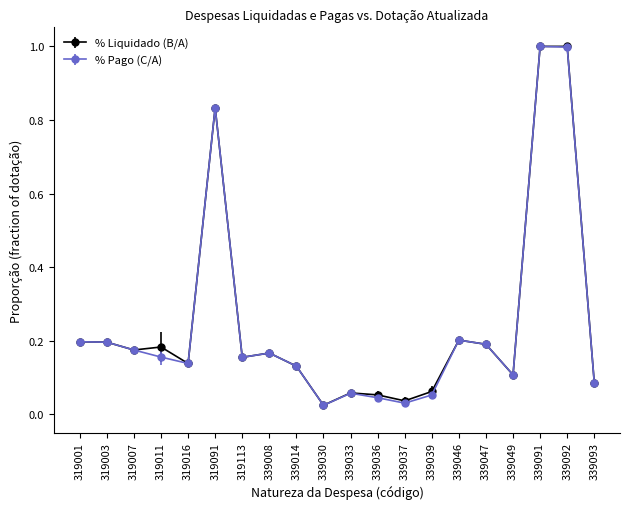

True or false: % Pago (C/A) has more than 0 interior local peaks.

True